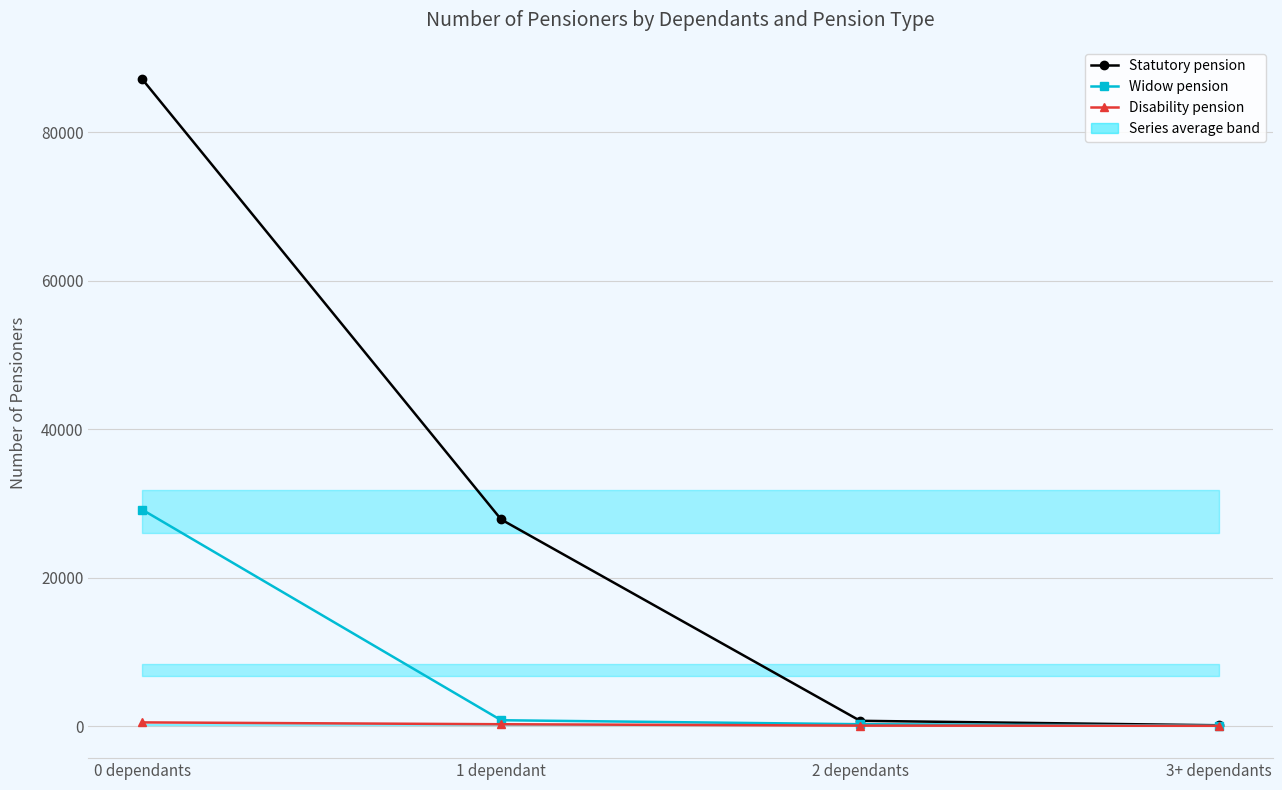

Reading left to right, what are all the values shown in this chart?

Statutory pension: 87134	27832	717	113
Widow pension: 29151	794	259	66
Disability pension: 503	254	69	43